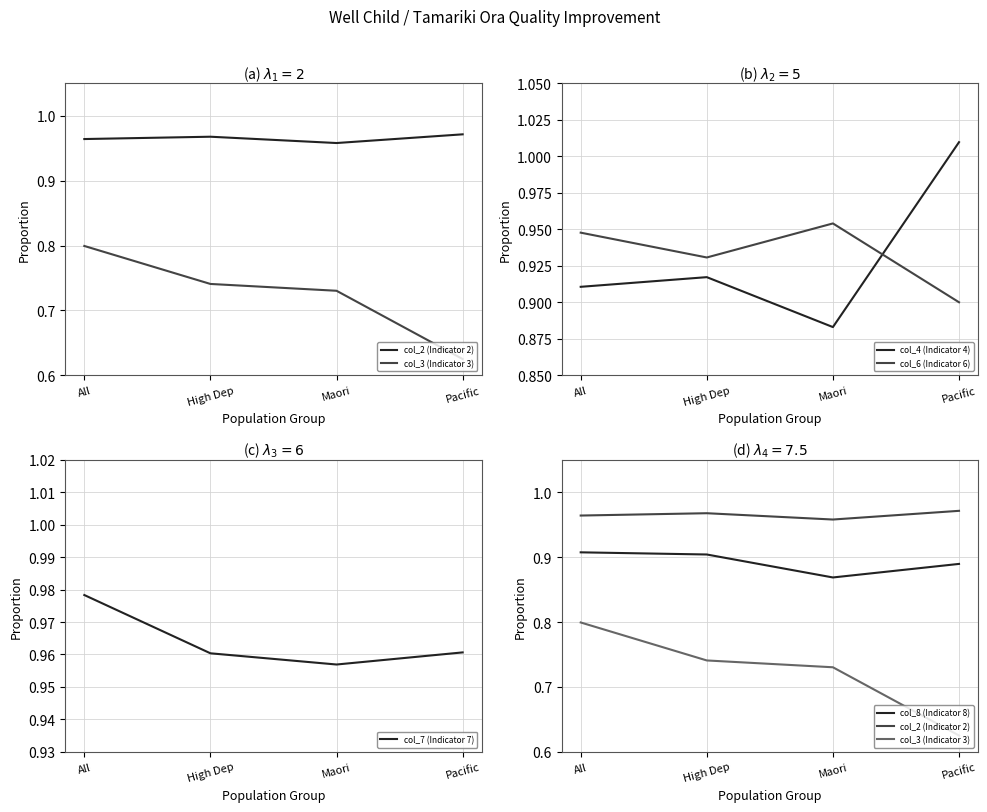

Which label corresponds to the smallest value in the chart?

Pacific